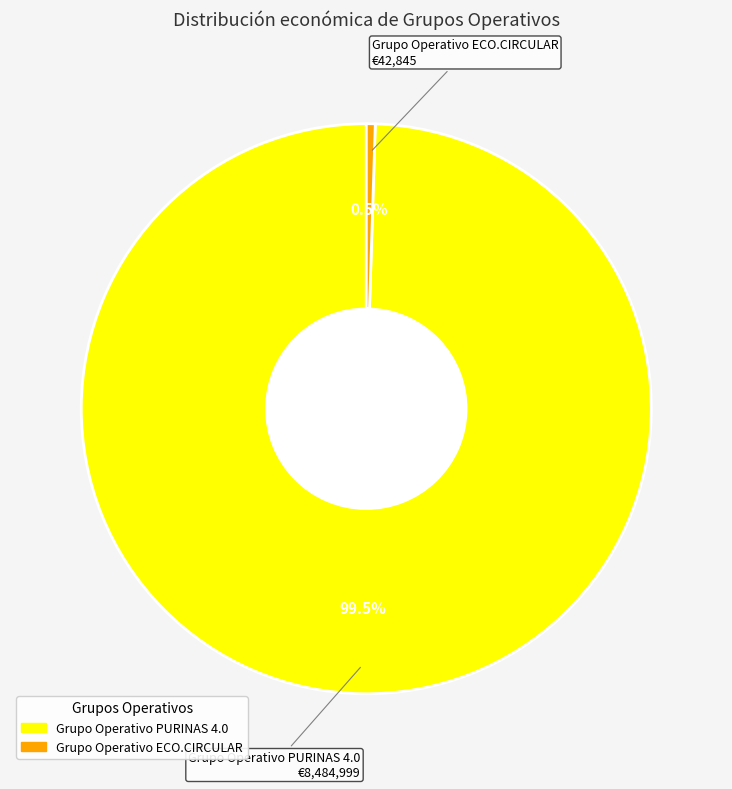

Does Grupo Operativo ECO.CIRCULAR account for over 50% of the chart?

No